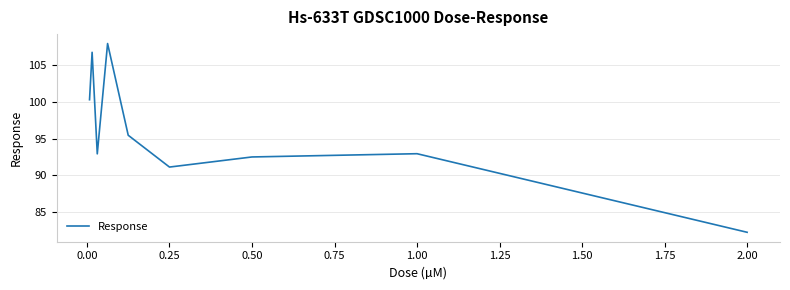

What is the sum of all values?

862.2